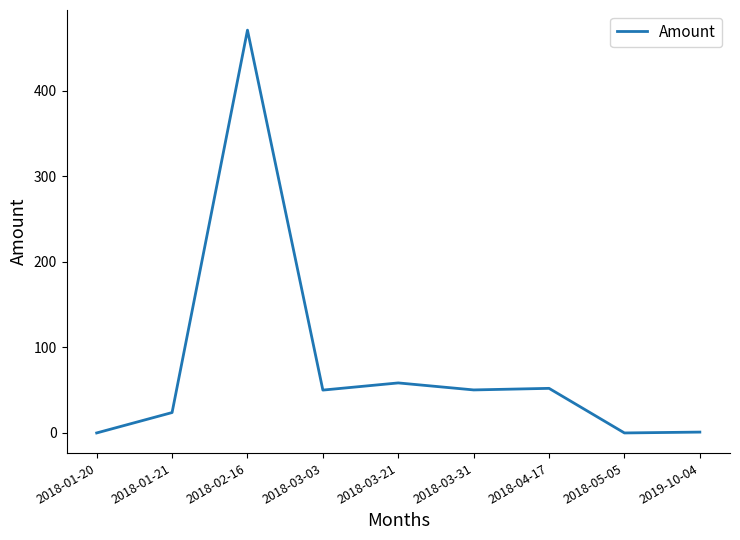

What is the difference between the values at 2018-03-21 and 2018-02-16?

412.5